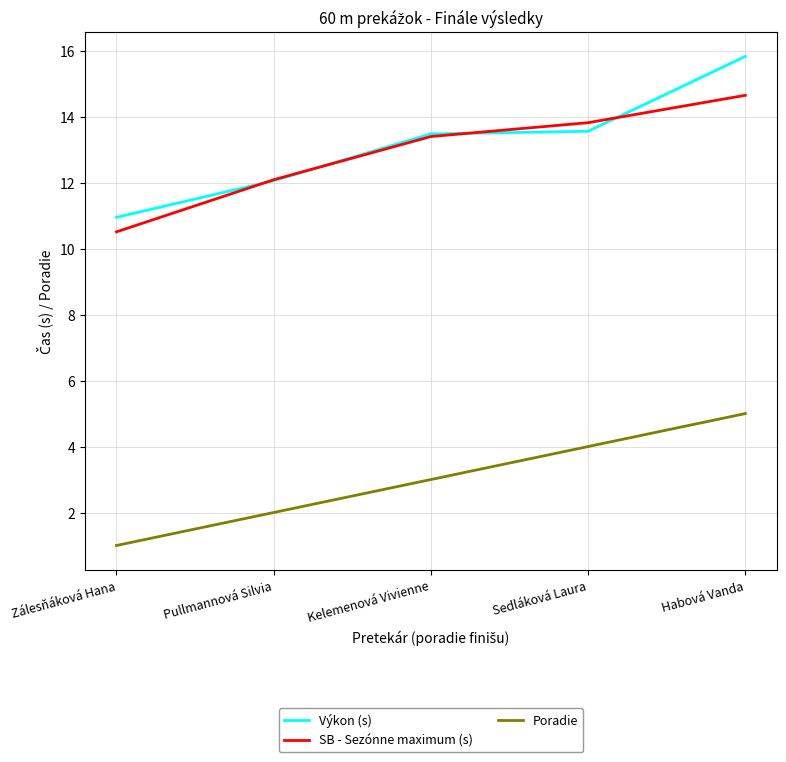

What is the maximum value for Poradie?

5.0